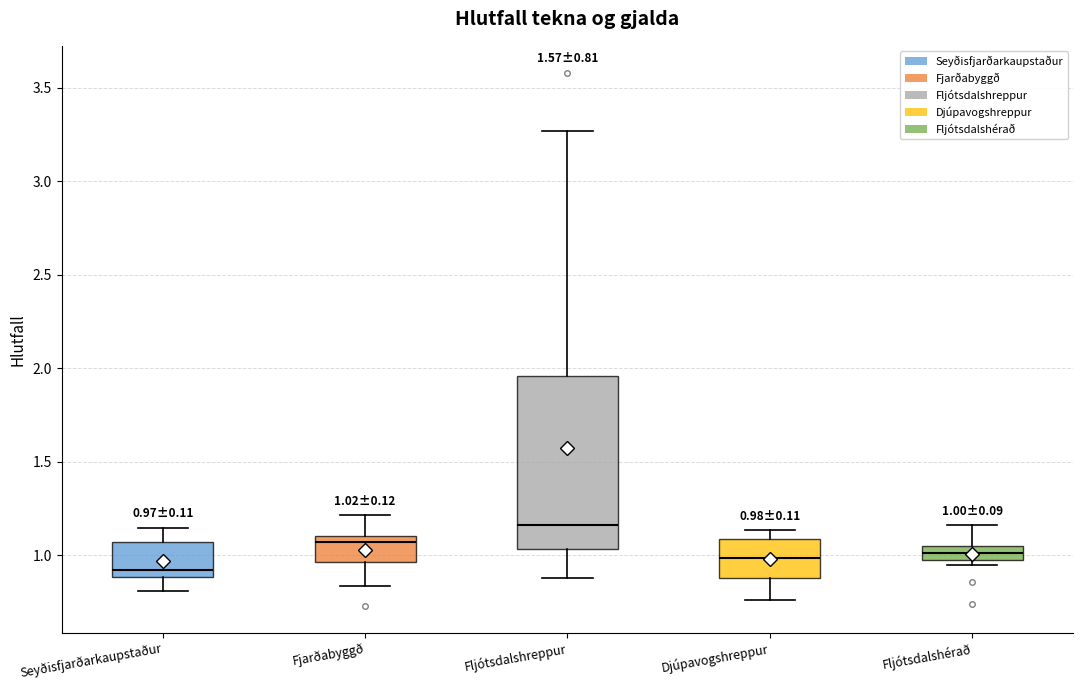

Which box's median line is the lowest?

Seyðisfjarðarkaupstaður